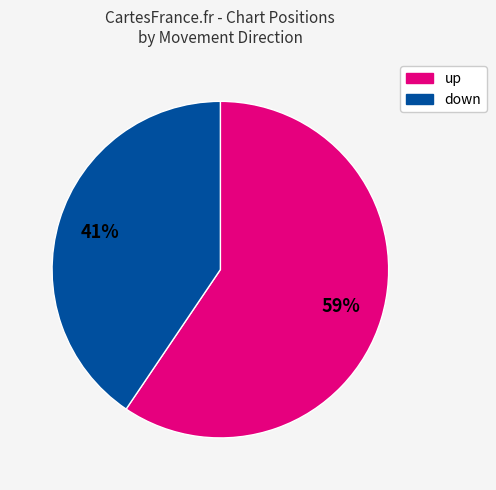

Is there a majority slice in this chart?

Yes